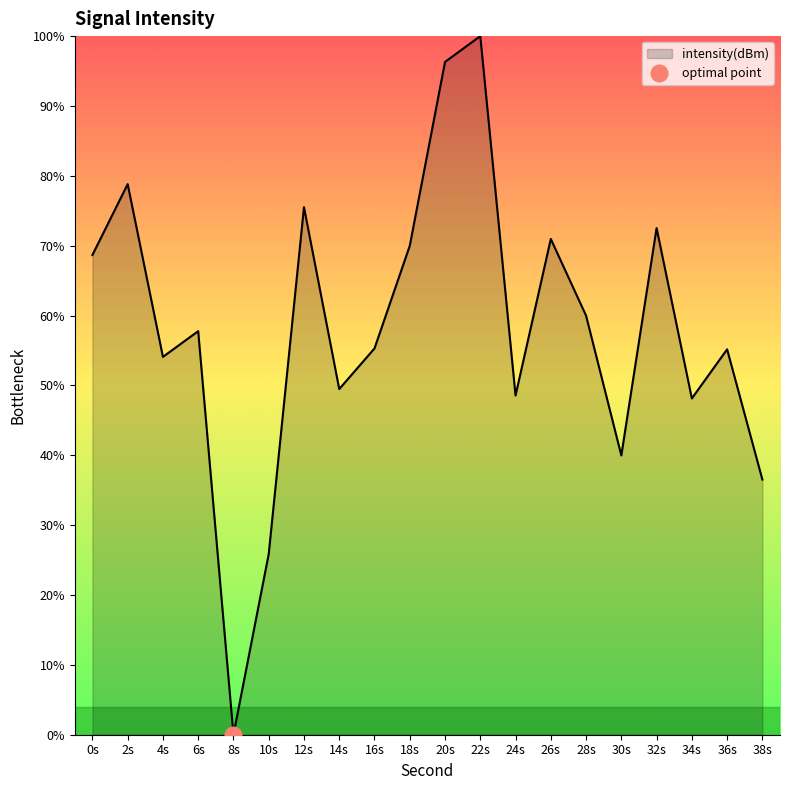

What is the change in value from 4 to 18?

+15.9